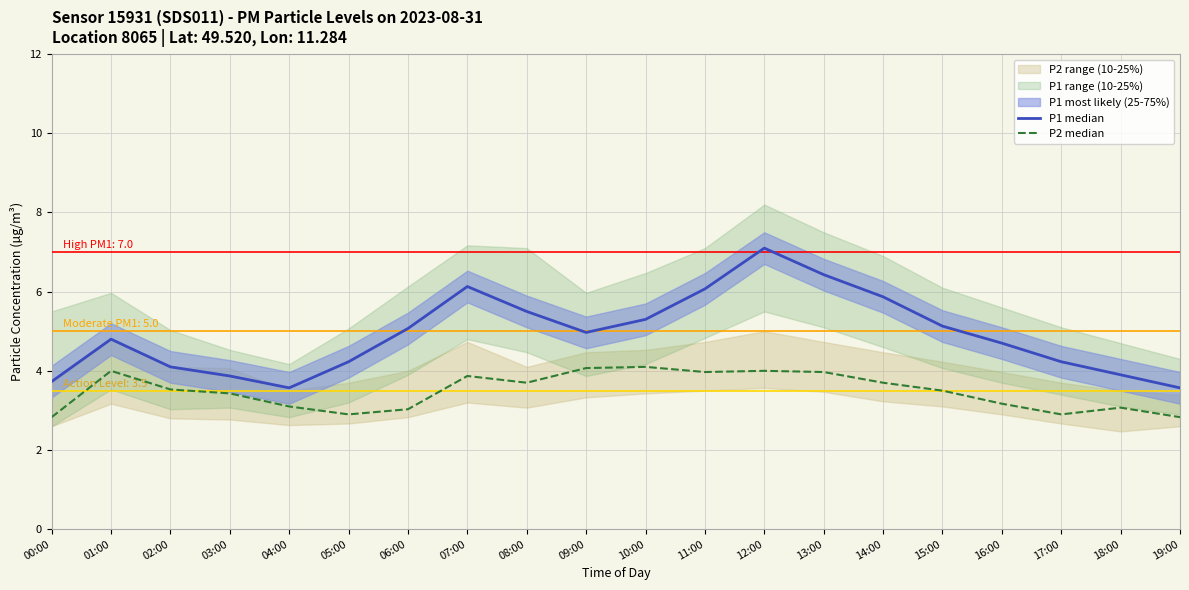

What is the value of the P2 median point at the 8th from the left?

3.9